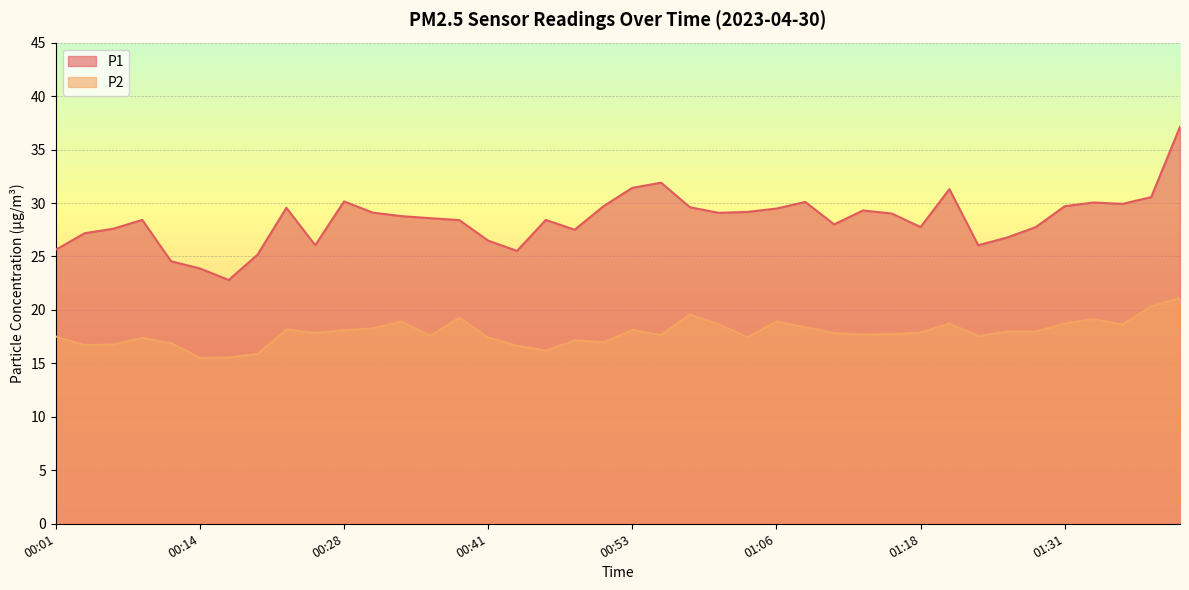

Between 00:06 and 00:09, which is larger?

00:09